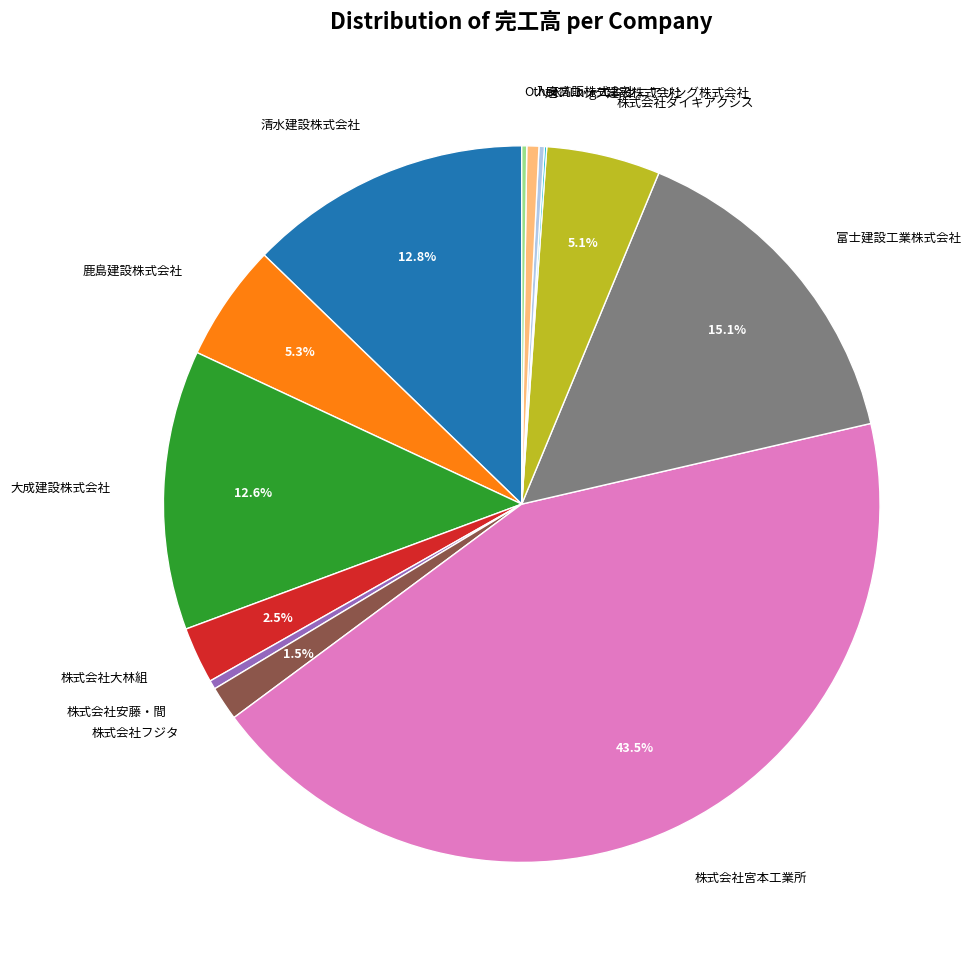

What is the largest slice in the pie chart?

株式会社宮本工業所